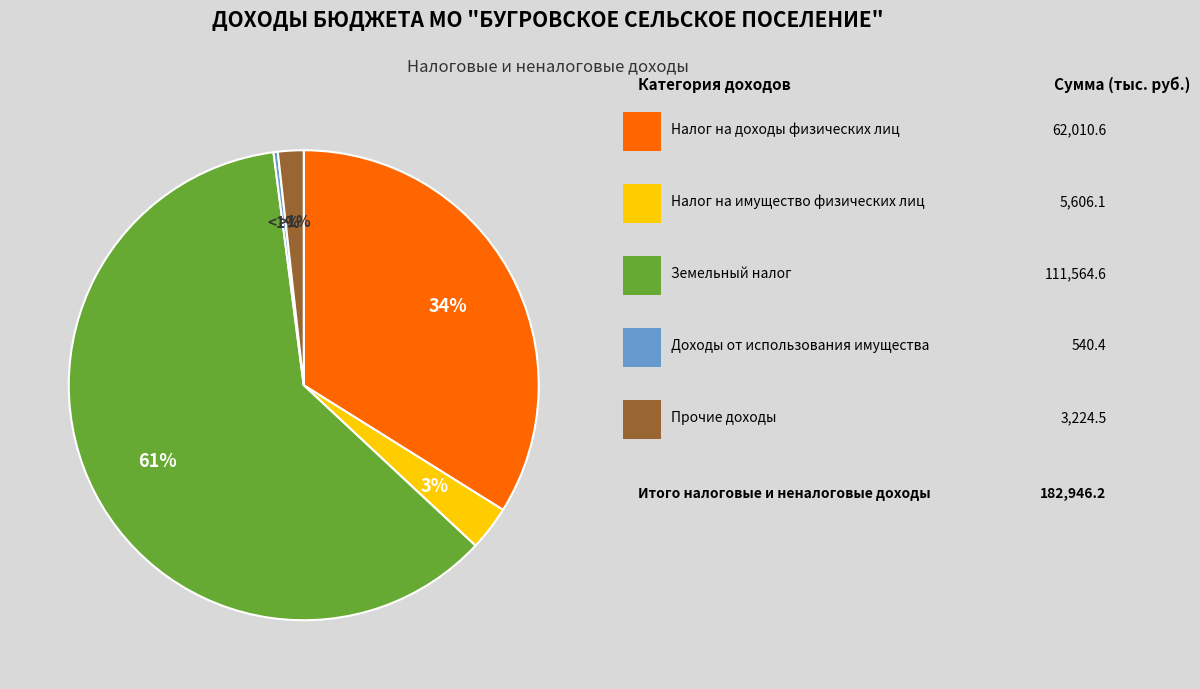

Combined, what portion of the pie is Доходы от использования имущества and Налог на доходы физических лиц?

34.2%